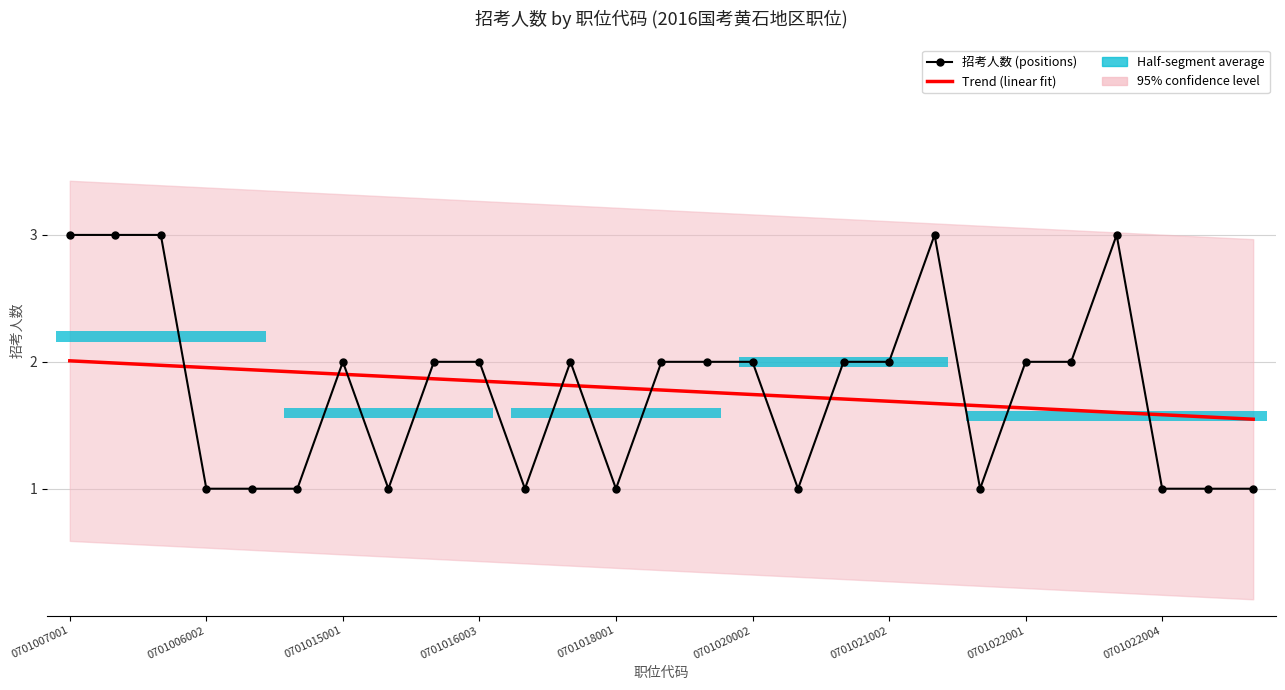

How many data points in 招考人数 (positions) are less than 2?

11